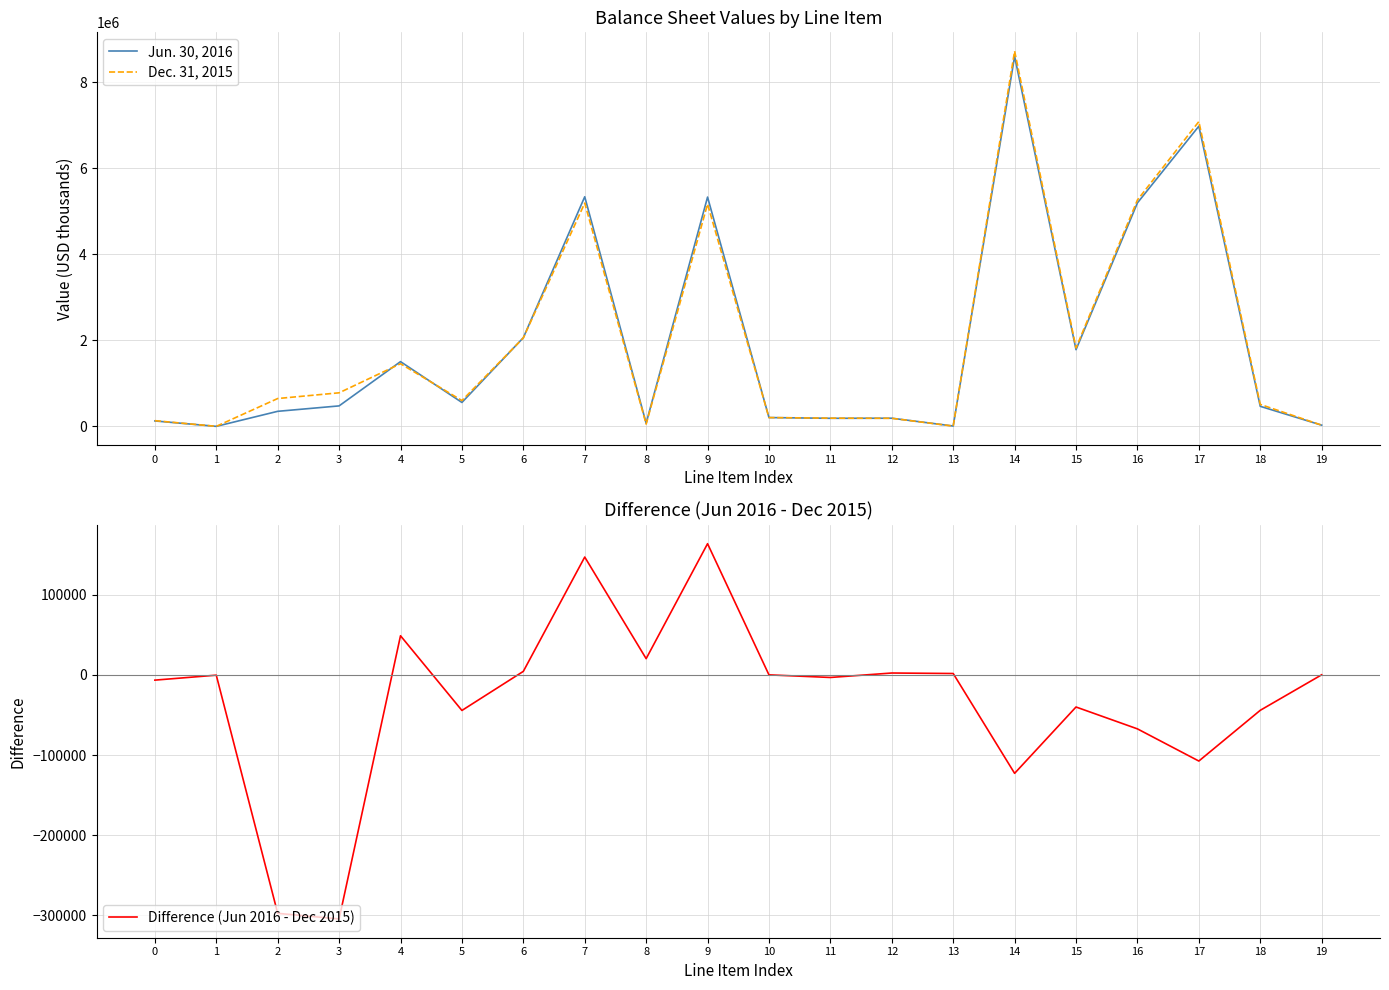

Where is Dec. 31, 2015 nearest to the value 4364379?

9